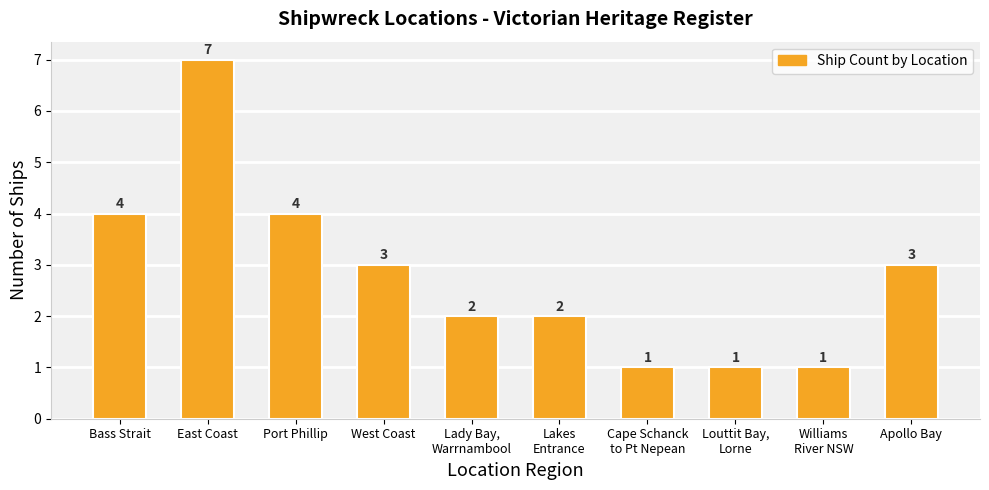

Which label corresponds to the largest value in the chart?

East Coast